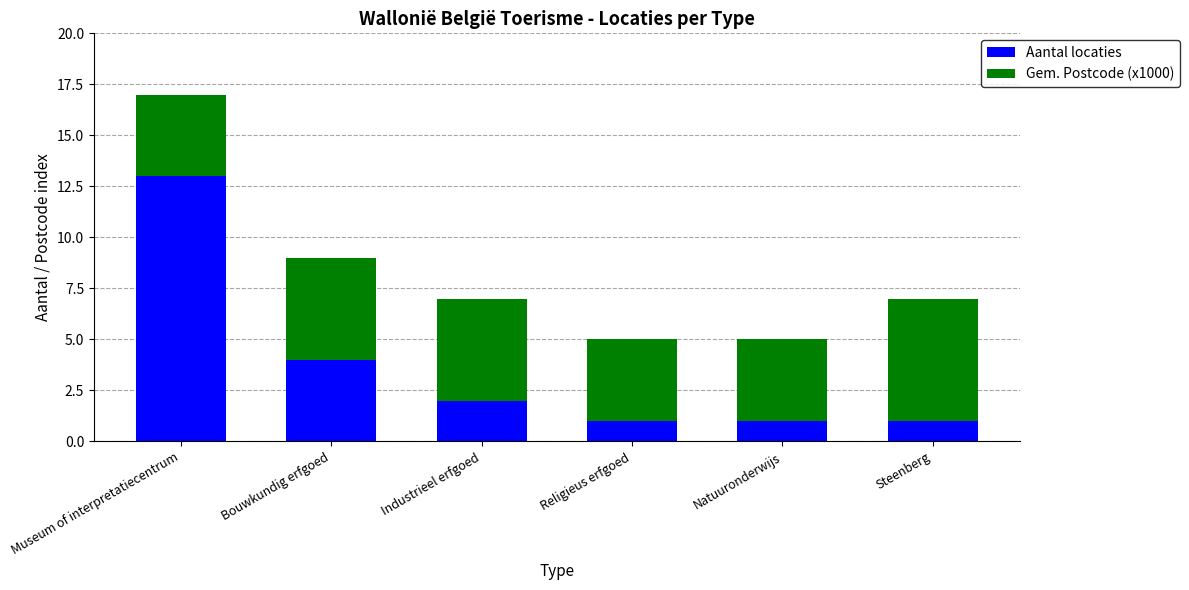

What is the difference between the maximum and minimum values in the Aantal locaties series?

12